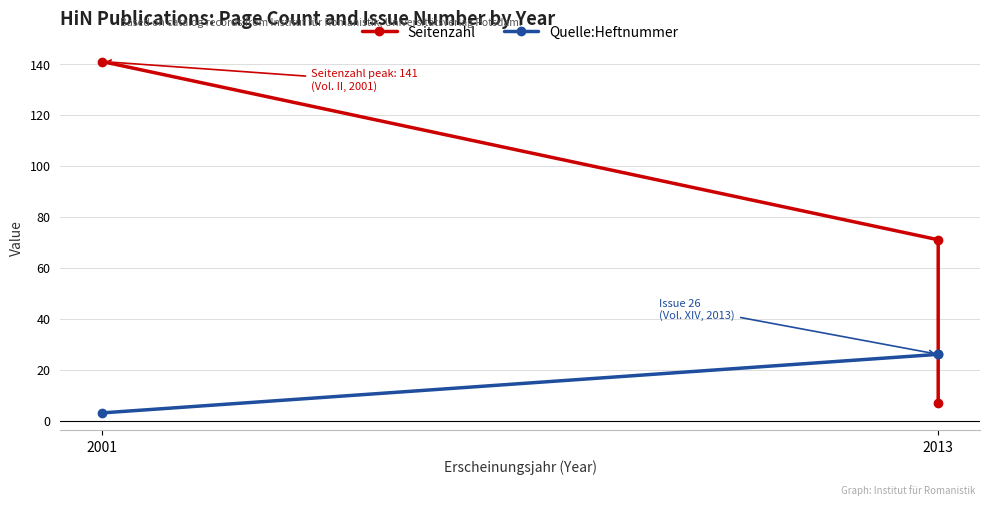

The Seitenzahl series shows 7 at 2013. True or false?

True